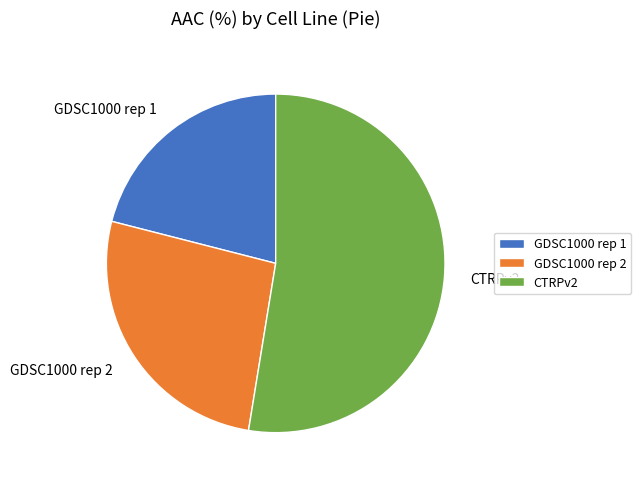

Does CTRPv2 account for over 50% of the chart?

Yes